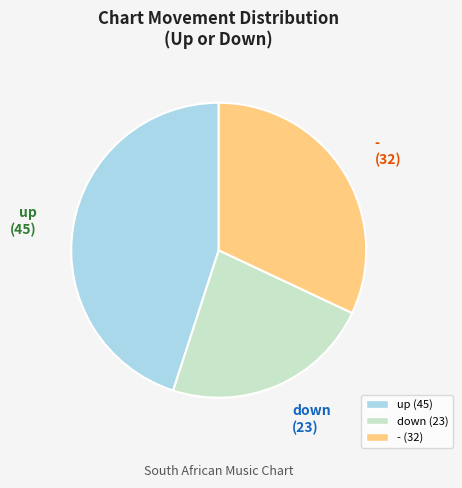

True or false: - accounts for 23% of the total.

False